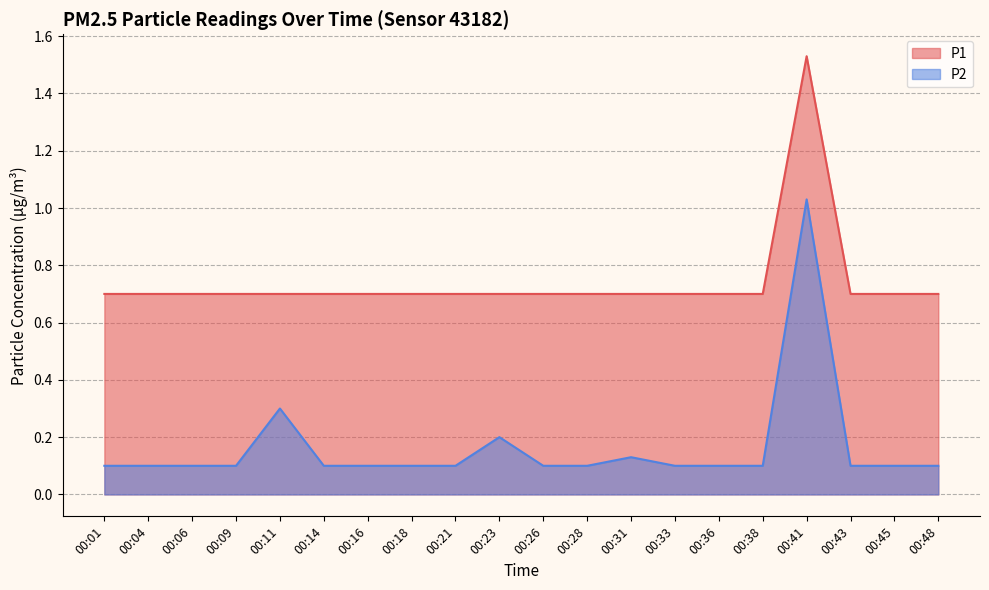

True or false: P1 has more than 1 interior local peaks.

False